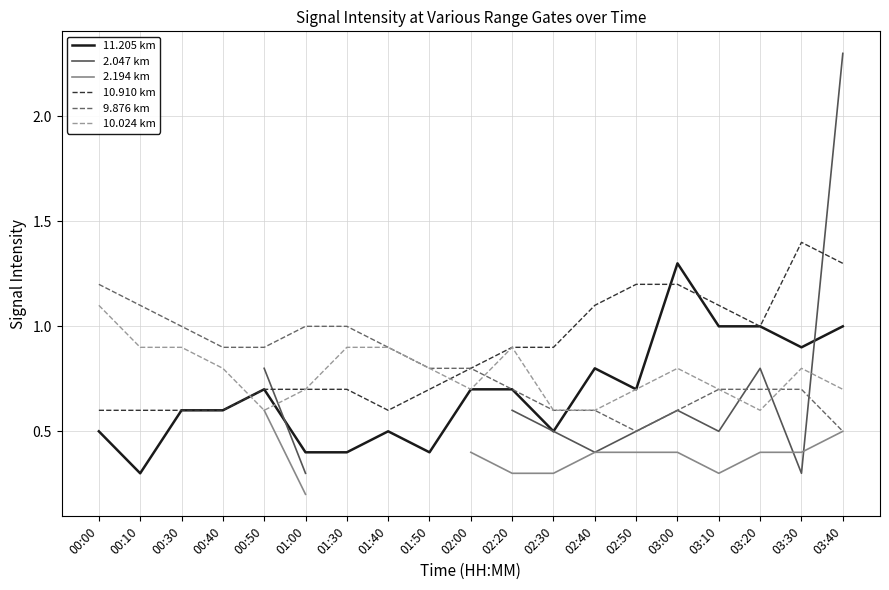

At how many categories does at least one series exceed 1?

8